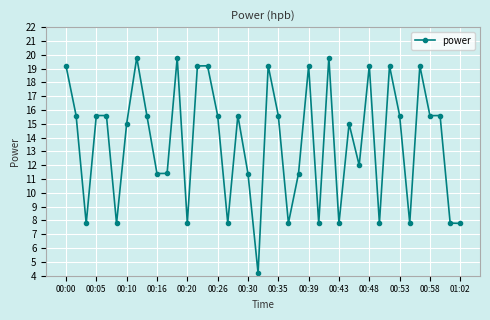

What is the maximum value shown in the chart?

19.8